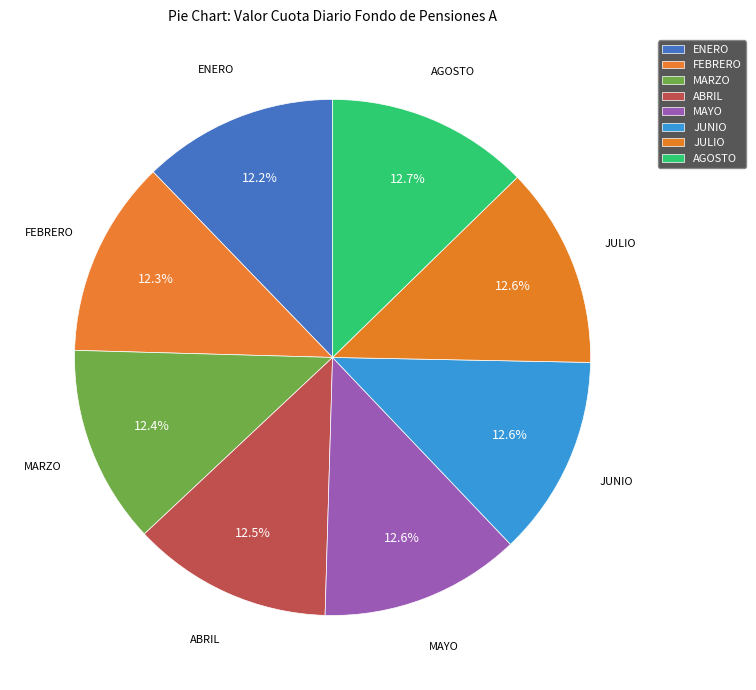

Which slice is the largest?

AGOSTO